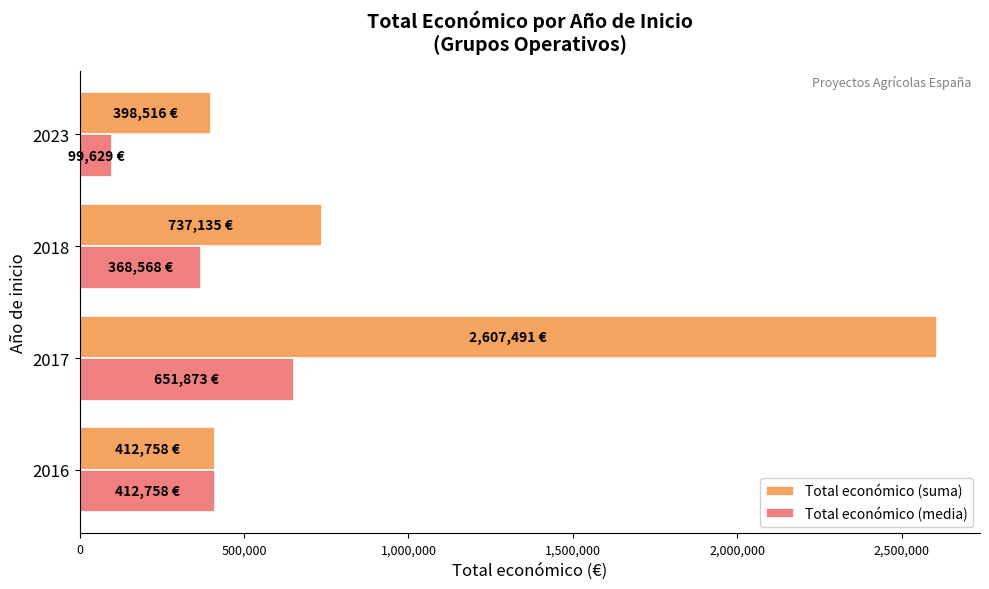

What is the maximum value for Total económico (media)?

651872.8